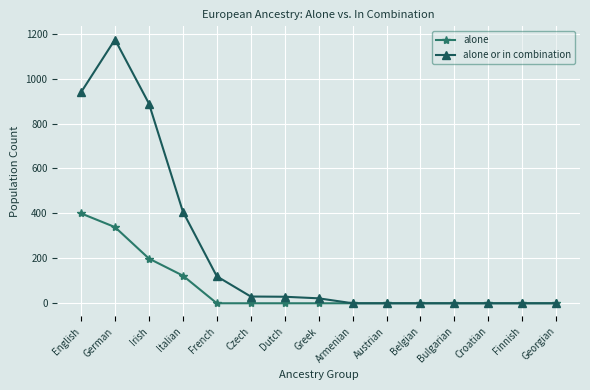

The value of alone at Dutch is -232. True or false?

False